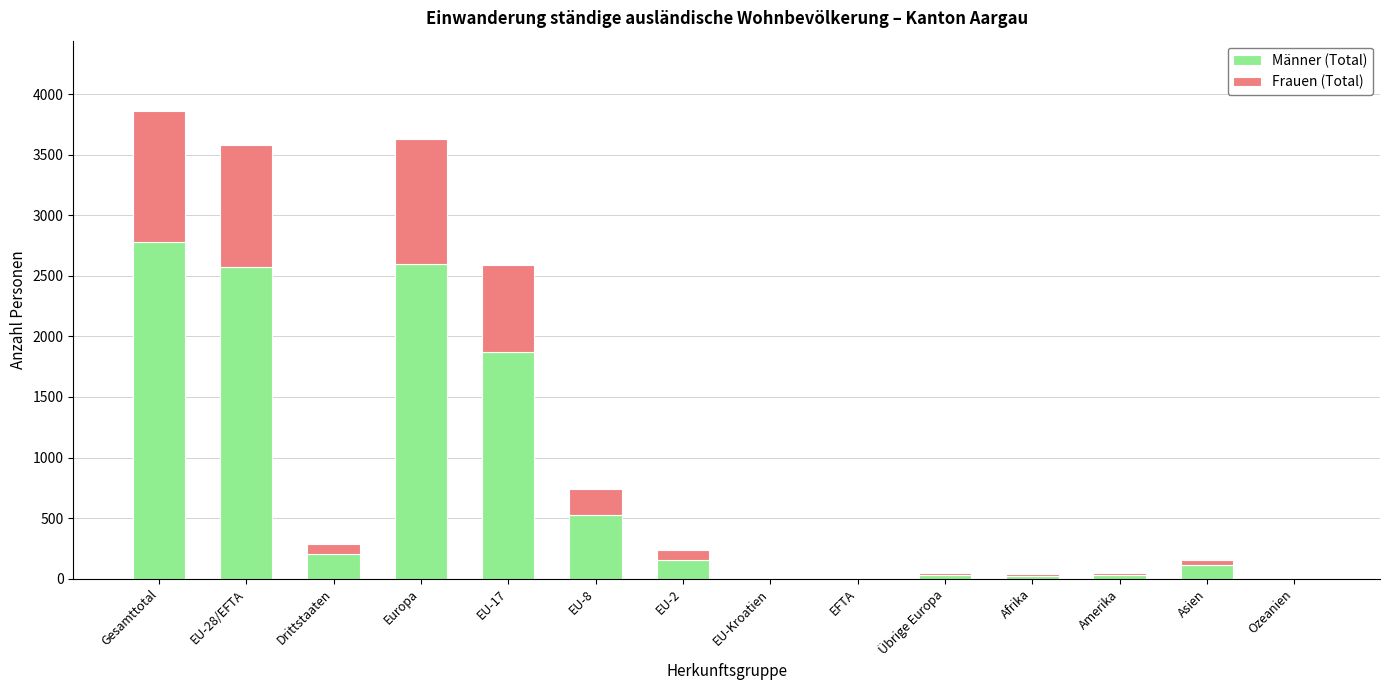

What is the maximum value for Männer (Total)?

2776